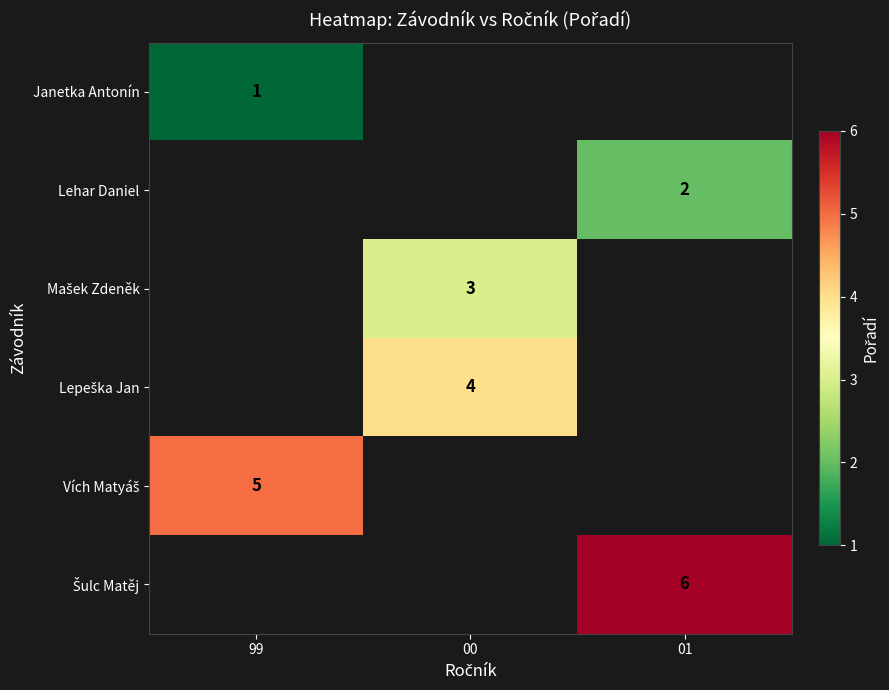

The Lehar Daniel series shows 3 at 01. True or false?

False